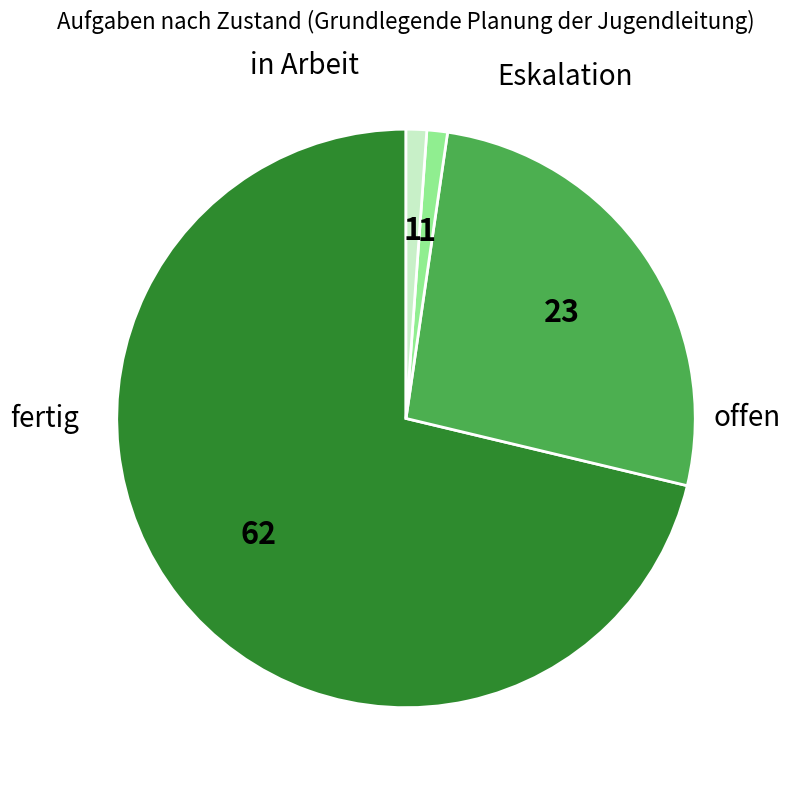

Is there a majority slice in this chart?

Yes